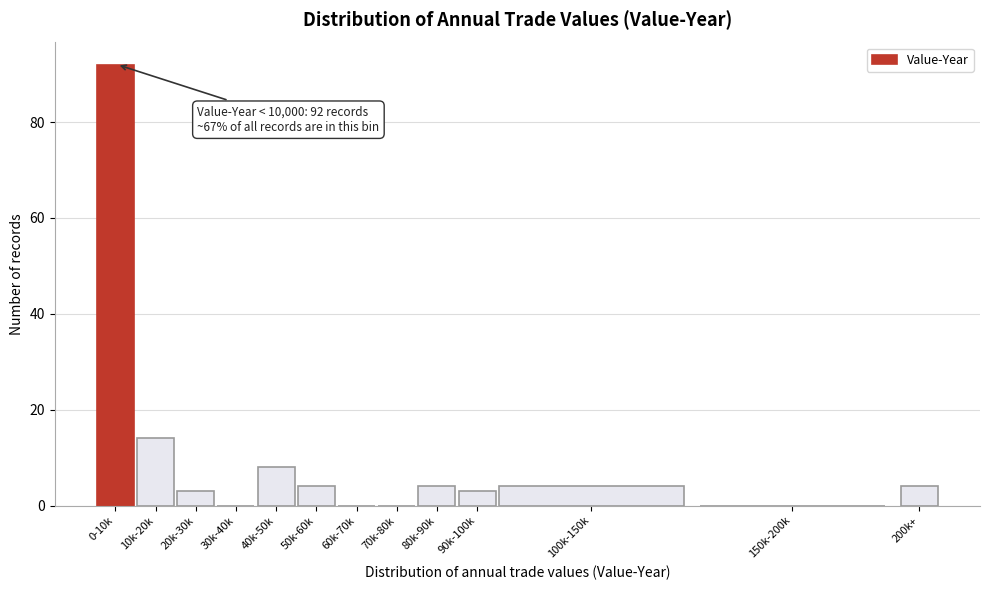

Reading right to left, transcribe all the data shown in this chart.

200k+=4	150k-200k=0	100k-150k=4	90k-100k=3	80k-90k=4	70k-80k=0	60k-70k=0	50k-60k=4	40k-50k=8	30k-40k=0	20k-30k=3	10k-20k=14	0-10k=92